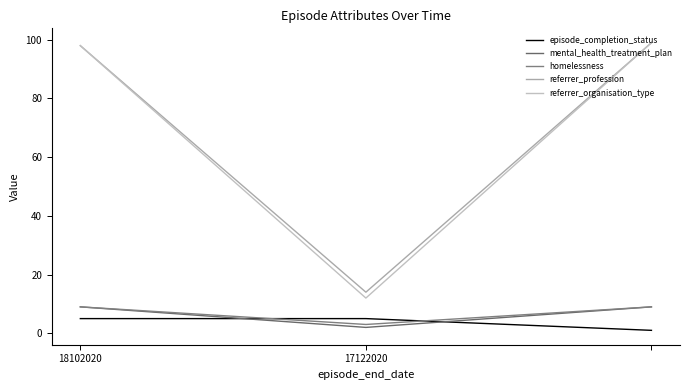

List the series in order of their peak value, highest first.

referrer_profession, referrer_organisation_type, mental_health_treatment_plan, homelessness, episode_completion_status